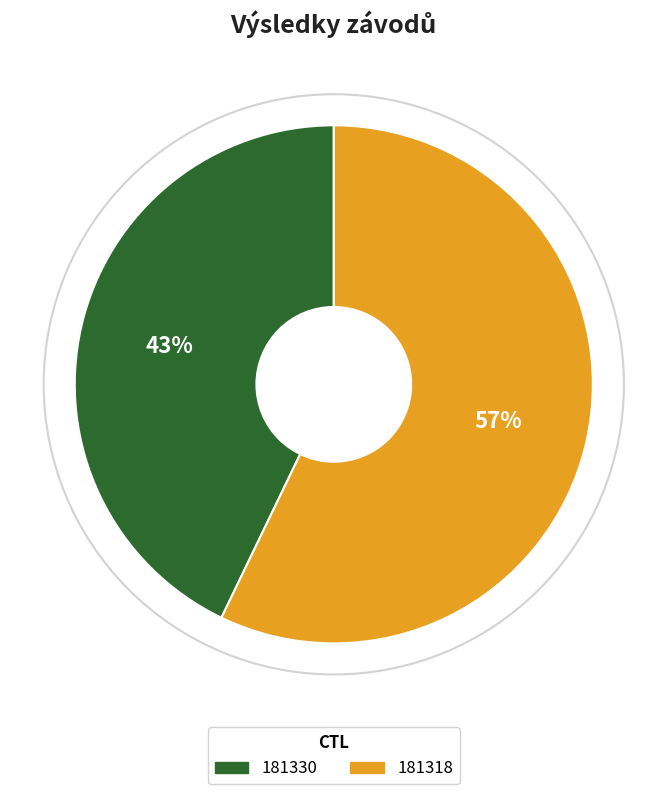

Which category has the smallest portion of the pie?

181330